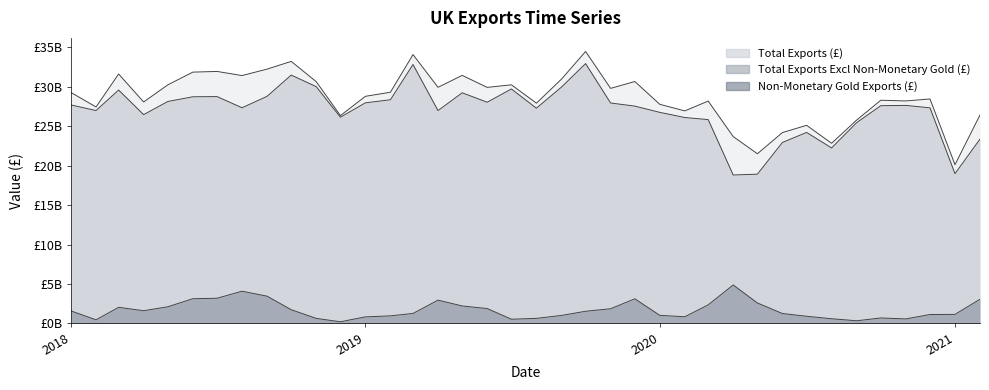

List the labels in order of Total Exports (£) value, largest first.

2019-10-01, 2019-03-01, 2018-10-01, 2018-09-01, 2018-07-01, 2018-06-01, 2018-03-01, 2019-05-01, 2018-08-01, 2019-09-01, 2019-12-01, 2018-11-01, 2019-07-01, 2018-05-01, 2019-04-01, 2019-06-01, 2019-11-01, 2019-02-01, 2018-01-01, 2019-01-01, 2020-12-01, 2020-10-01, 2020-11-01, 2020-03-01, 2018-04-01, 2019-08-01, 2020-01-01, 2018-02-01, 2020-02-01, 2021-02-01, 2018-12-01, 2020-09-01, 2020-07-01, 2020-06-01, 2020-04-01, 2020-08-01, 2020-05-01, 2021-01-01